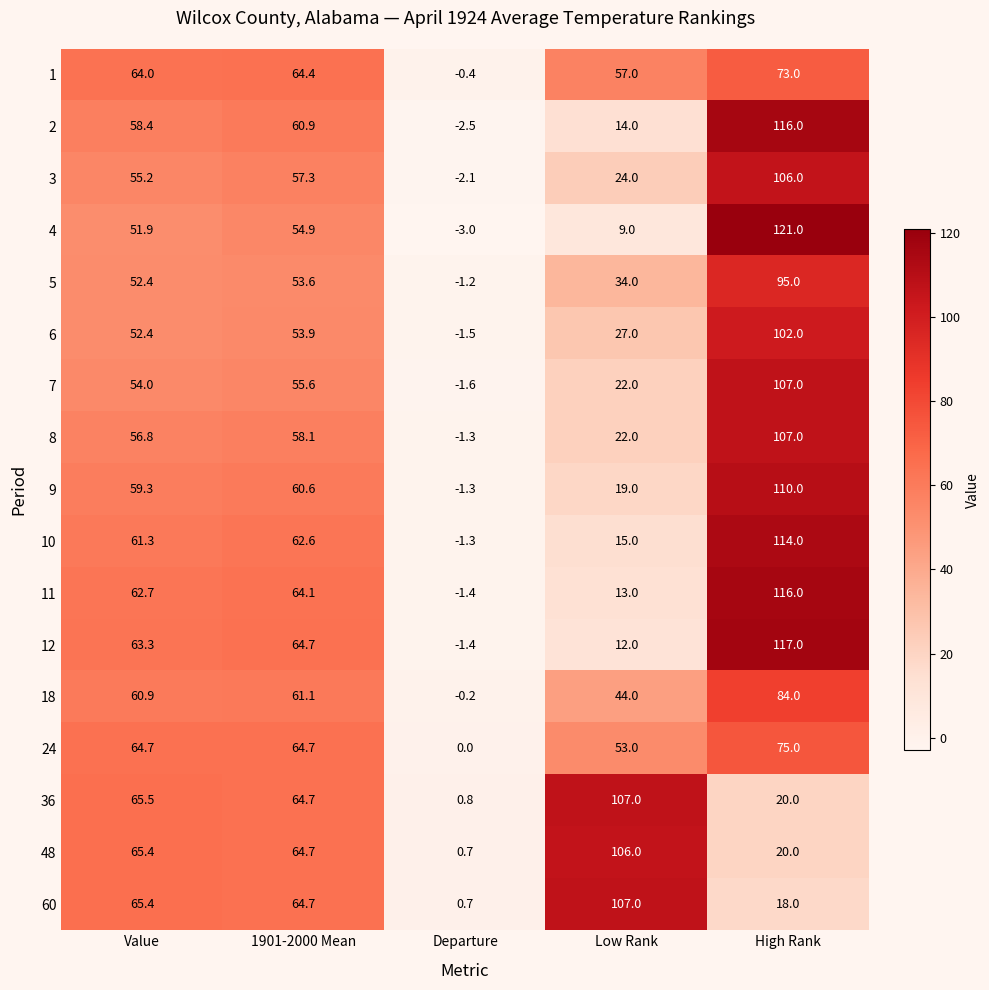

How many data points does each series have?

5